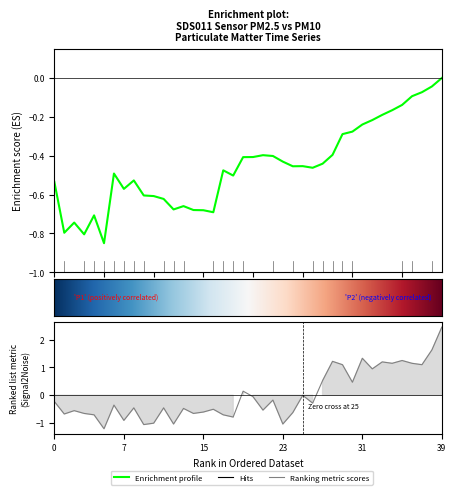

Reading left to right, list all the values displayed in this chart.

-0.2	-0.7	-0.6	-0.7	-0.7	-1.2	-0.4	-0.9	-0.5	-1.1	-1.0	-0.5	-1.0	-0.5	-0.7	-0.6	-0.5	-0.7	-0.8	0.1	-0.1	-0.5	-0.2	-1.0	-0.6	-0.0	-0.3	0.5	1.2	1.1	0.5	1.3	0.9	1.2	1.1	1.2	1.1	1.1	1.6	2.4